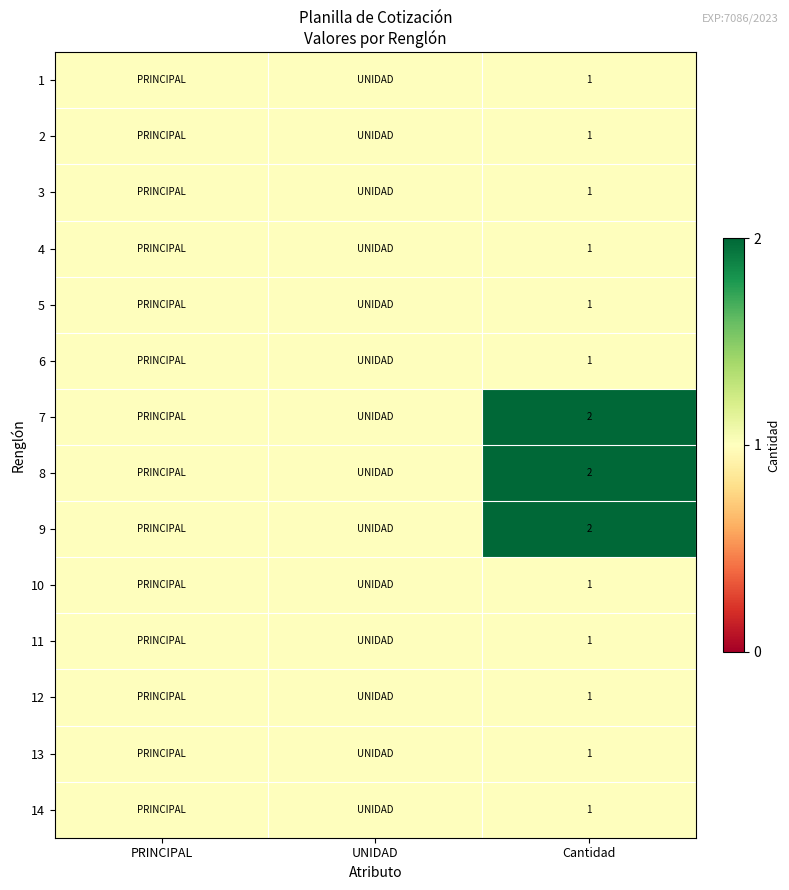

Is the value of 9 at Cantidad greater than the value of 3 at Cantidad?

Yes